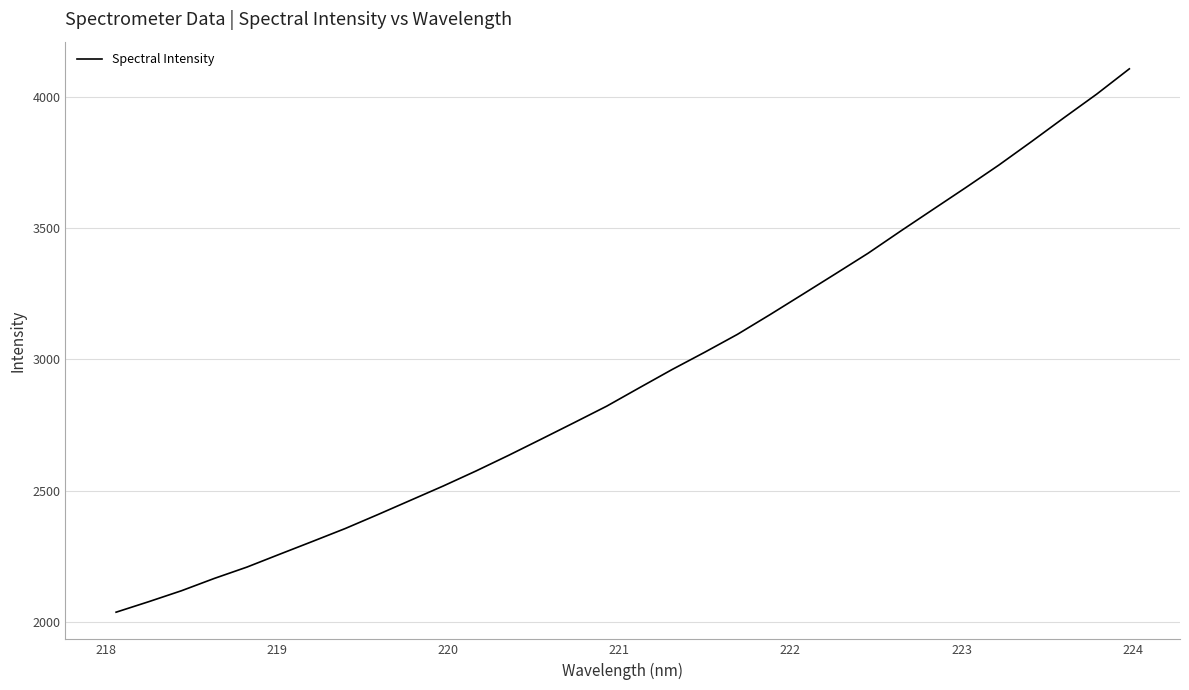

What is the greatest value displayed?

4106.8